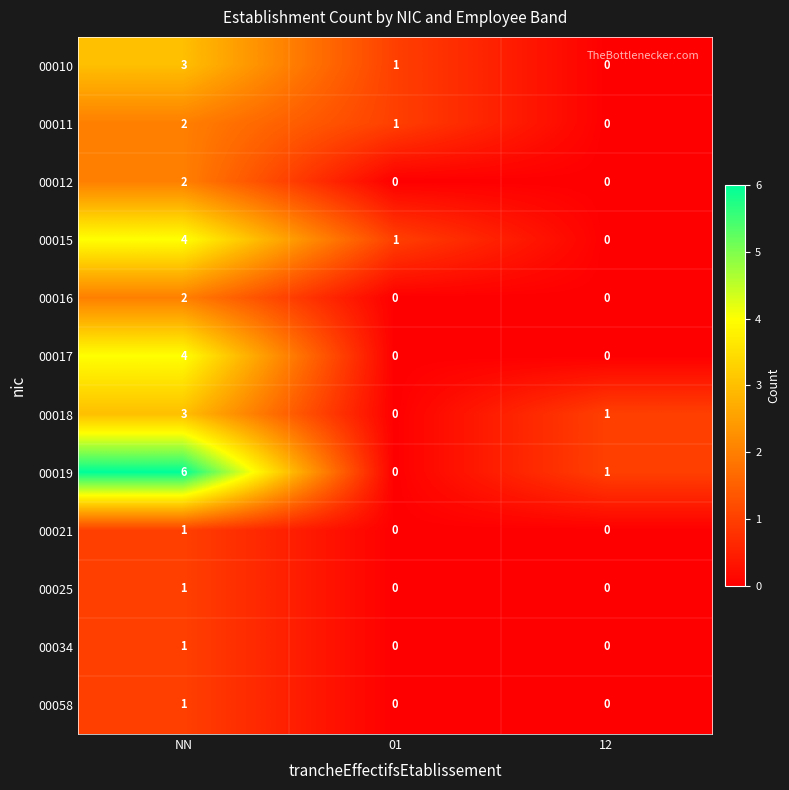

What is the maximum value for 00017?

4